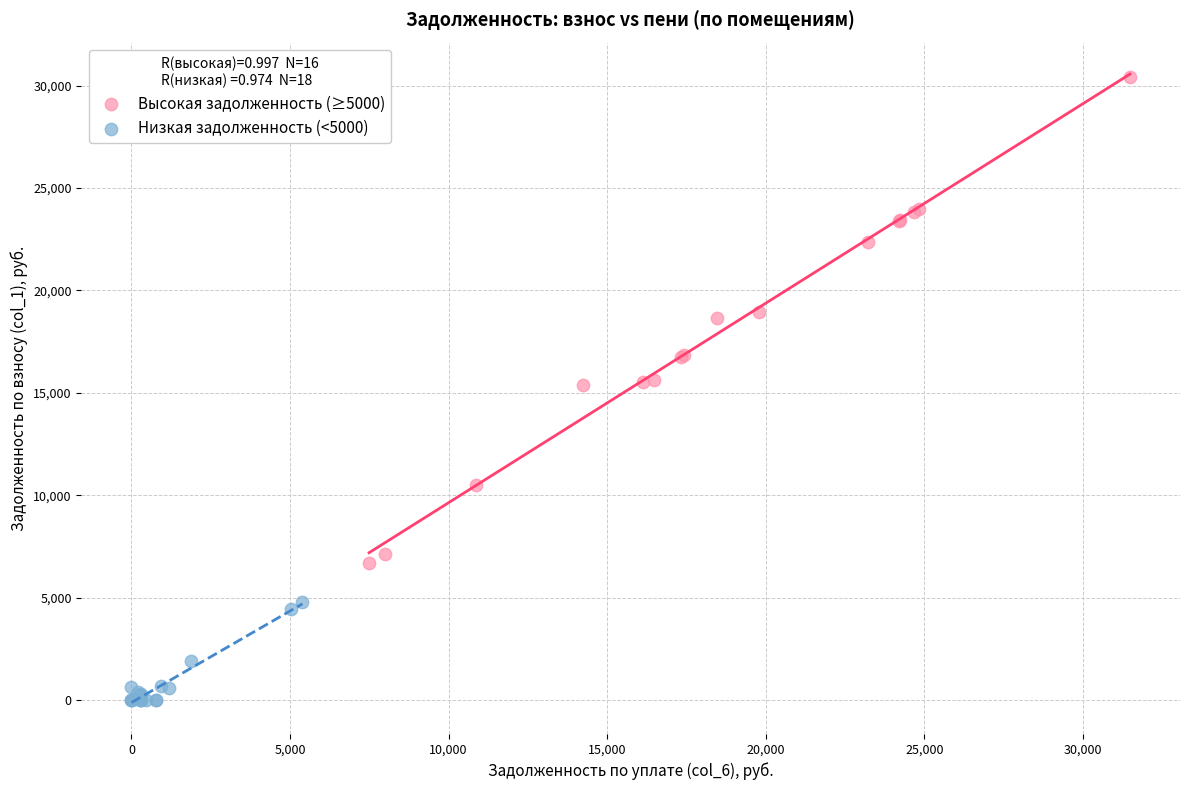

Which series has the largest Y range (max minus min)?

Высокая задолженность (≥5000)